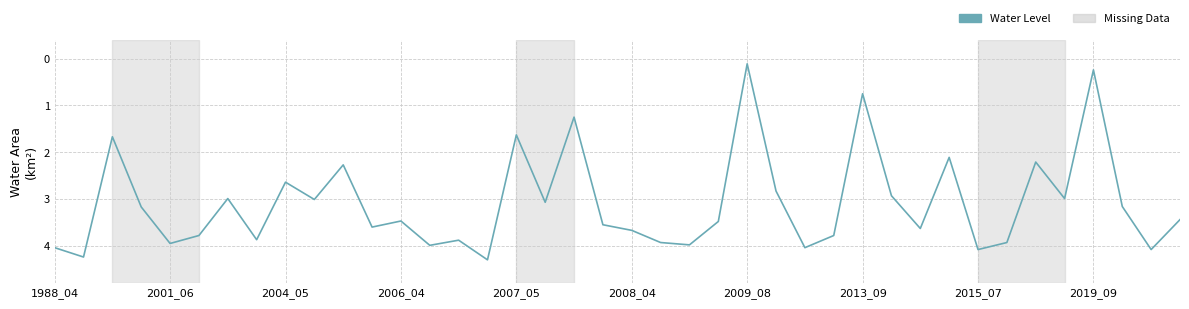

True or false: there are more than 1 points higher than both neighbors.

True